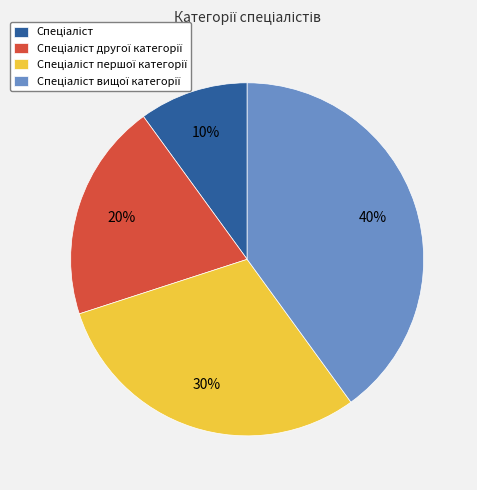

Is there any slice that represents more than half of the pie?

No